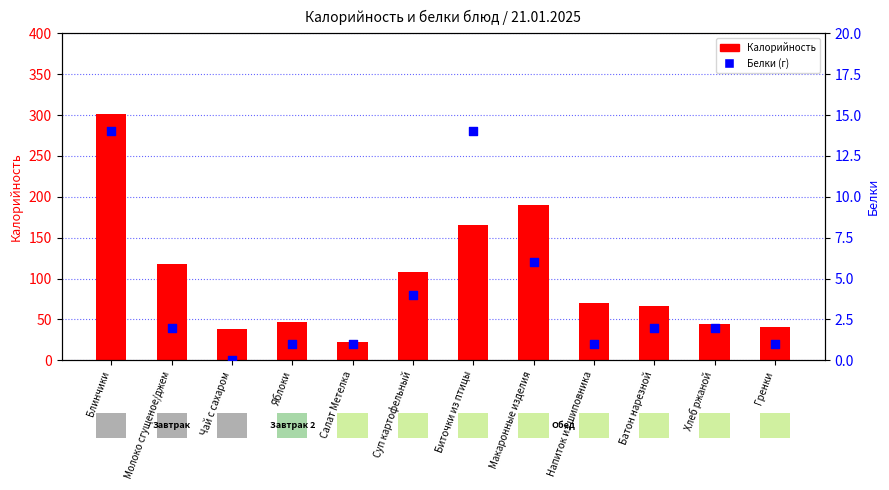

Which series reaches the minimum Y coordinate?

Белки